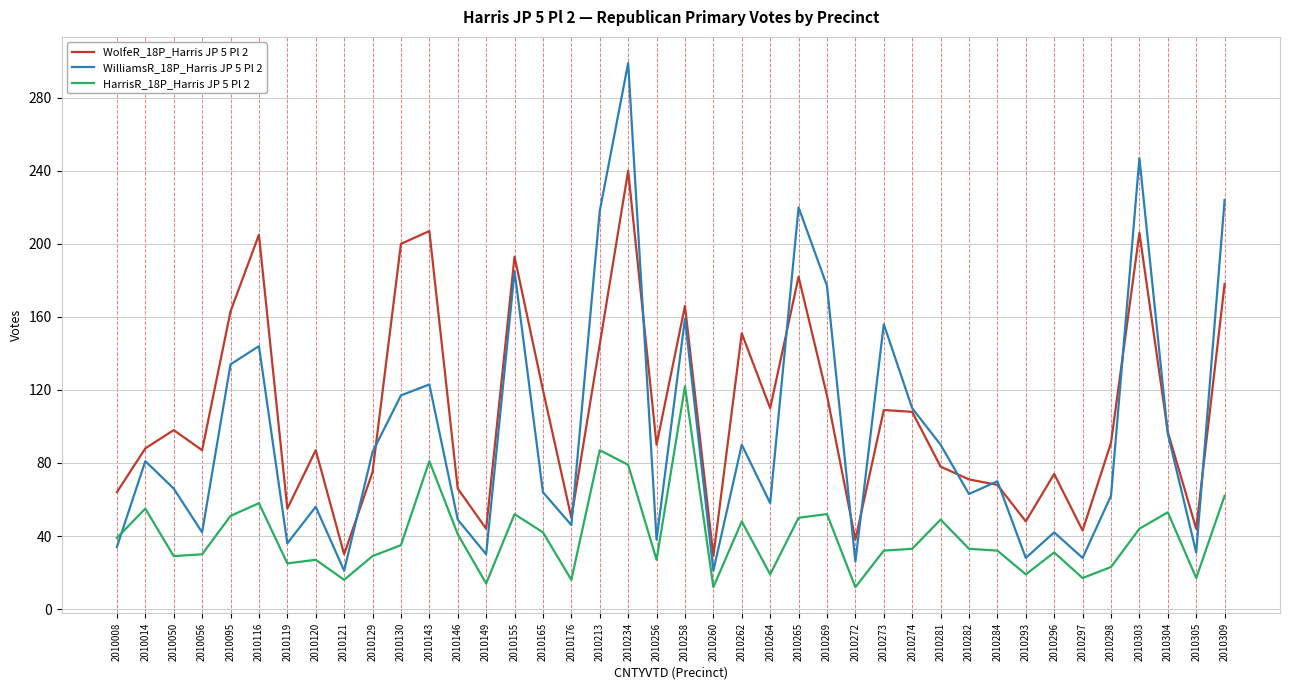

At how many categories does at least one series exceed 158?

12